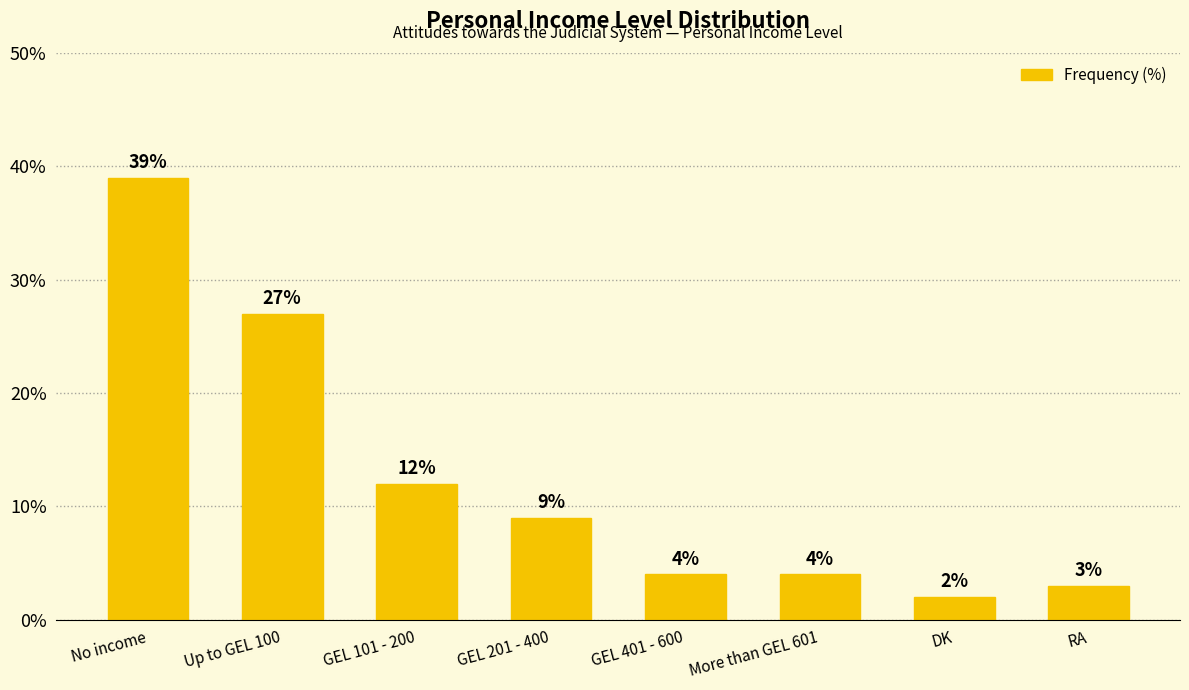

Reading right to left, transcribe all the data shown in this chart.

RA=3	DK=2	More than GEL 601=4	GEL 401 - 600=4	GEL 201 - 400=9	GEL 101 - 200=12	Up to GEL 100=27	No income=39